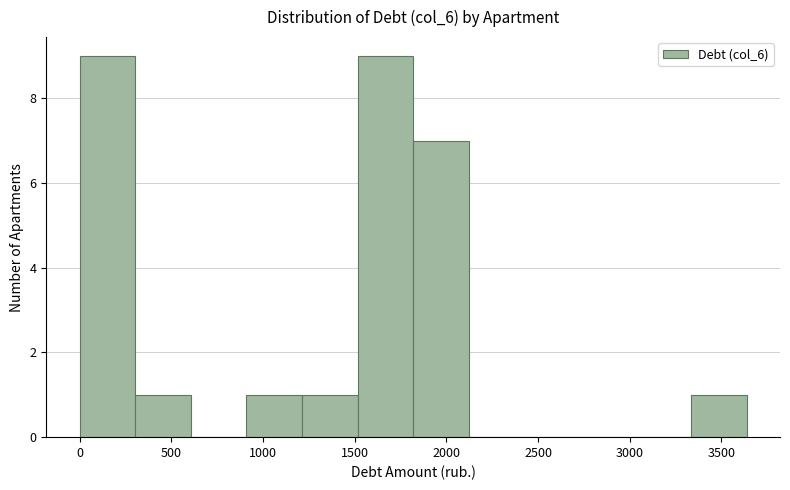

What is the height of the bar covering 1800 to 2100 on the x-axis? Neither the bar edges nor the heights are printed on the chart, so give them approximately, as read against the axes.

7